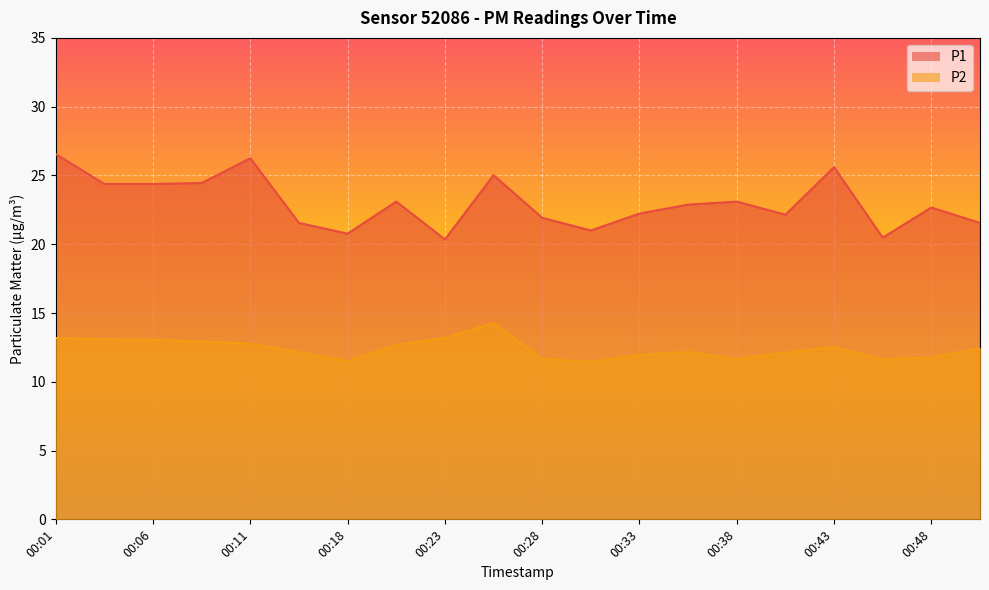

What is the value of the P1 point at the 19th from the left?

22.7